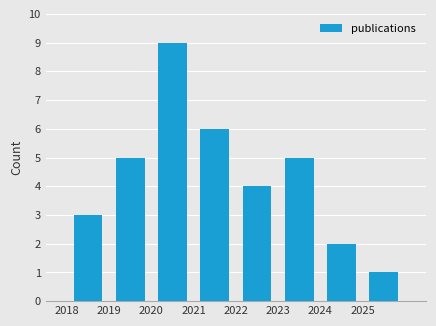

Over which range of the x-axis is the bar tallest?

2020 to 2021